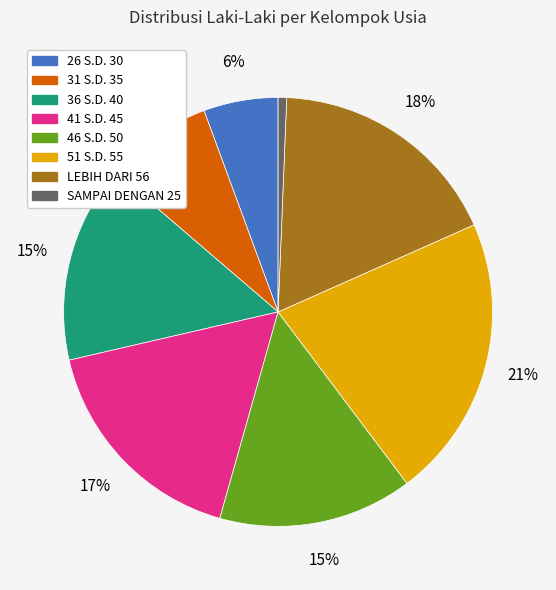

True or false: 36 S.D. 40 accounts for 15% of the total.

True